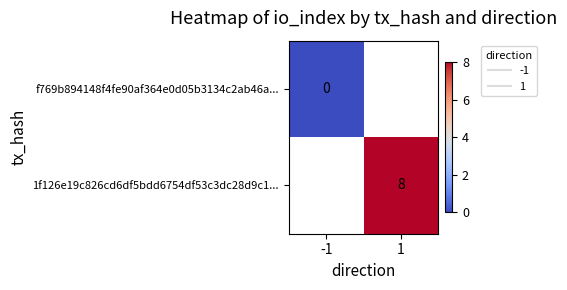

At how many categories does at least one series exceed 4?

1